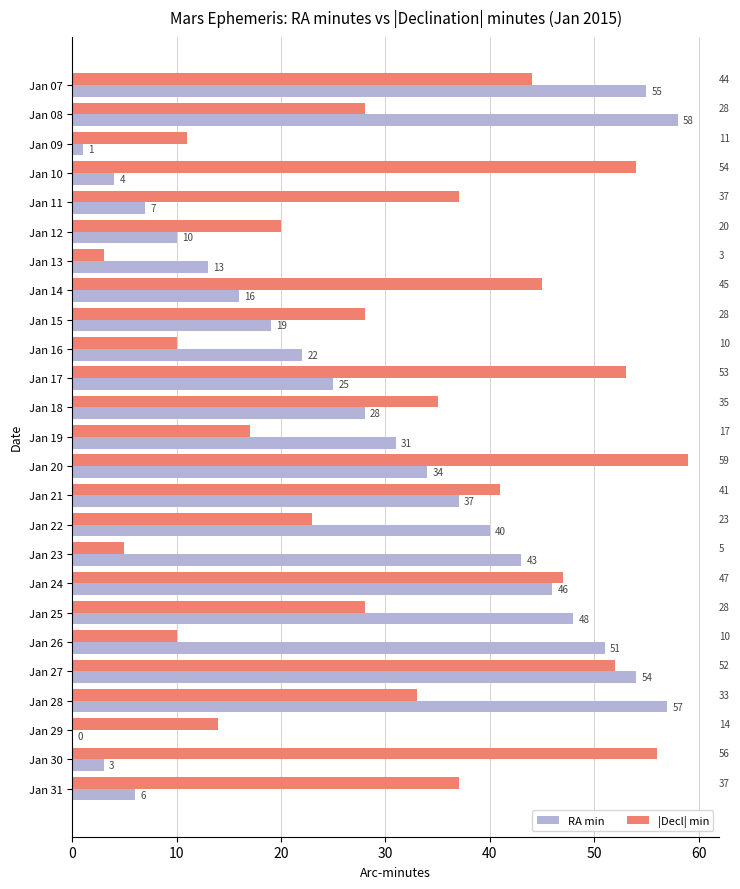

Which series has the largest total across all categories?

|Decl| min